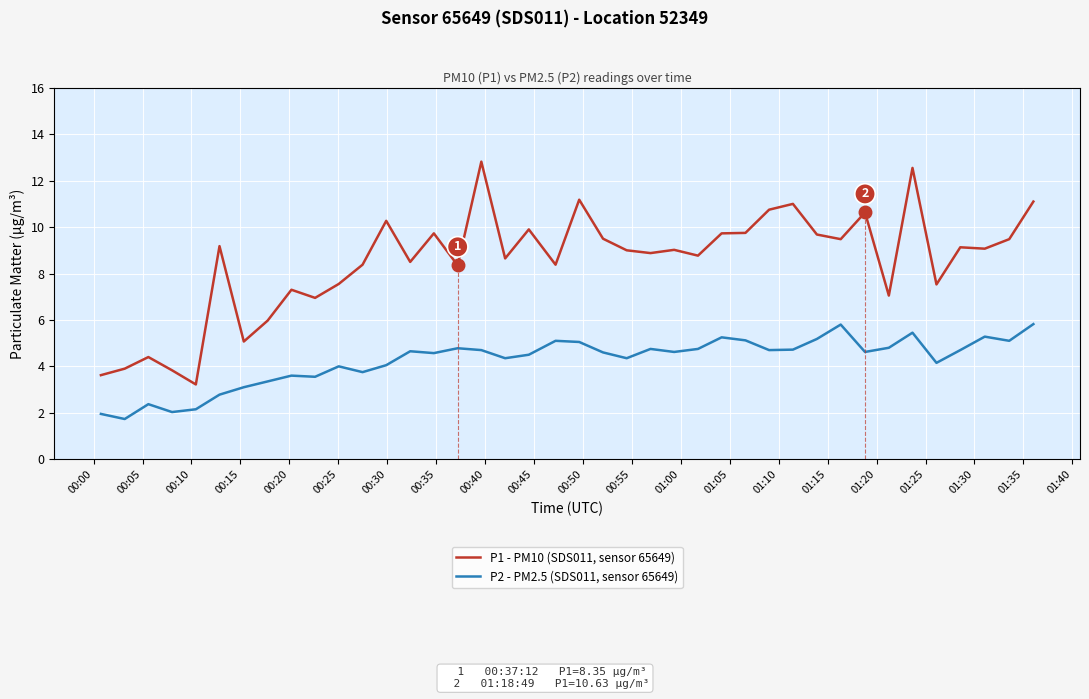

What is the sum of all P1 - PM10 (SDS011, sensor 65649) values?

339.2